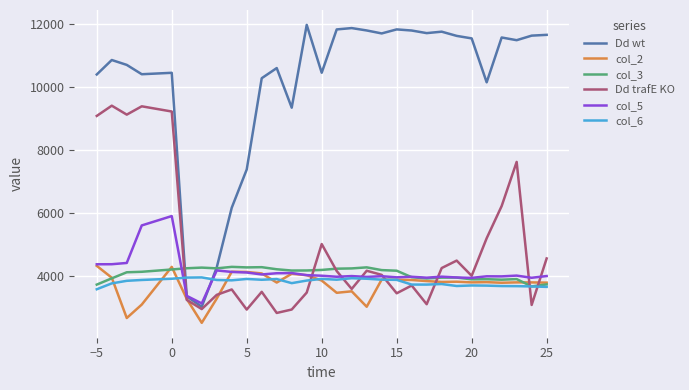

Which series has the widest spread of values?

Dd wt